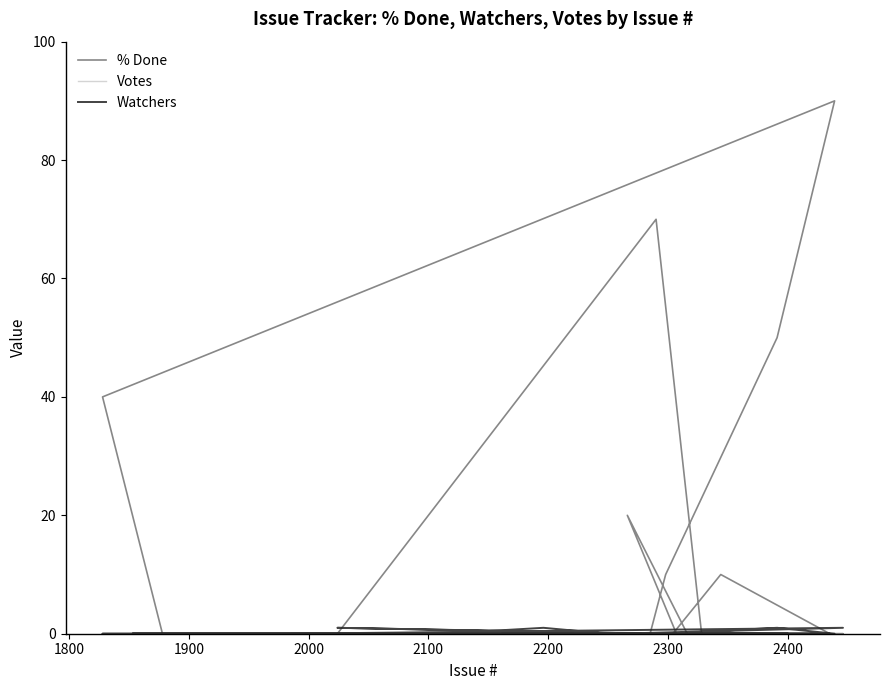

True or false: Votes has more than 2 points higher than both neighbors.

False